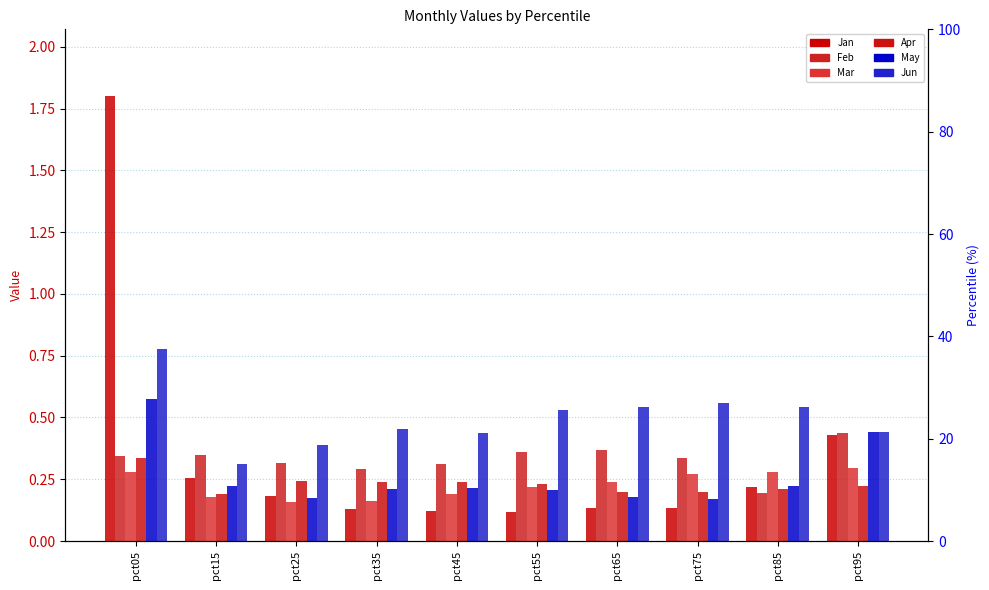

What are all the series names shown in the legend?

Jan, Feb, Mar, Apr, May, Jun